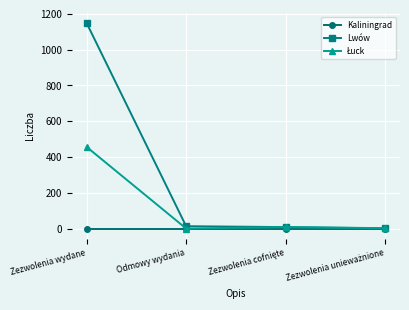

What is the maximum value shown in the chart?

1148